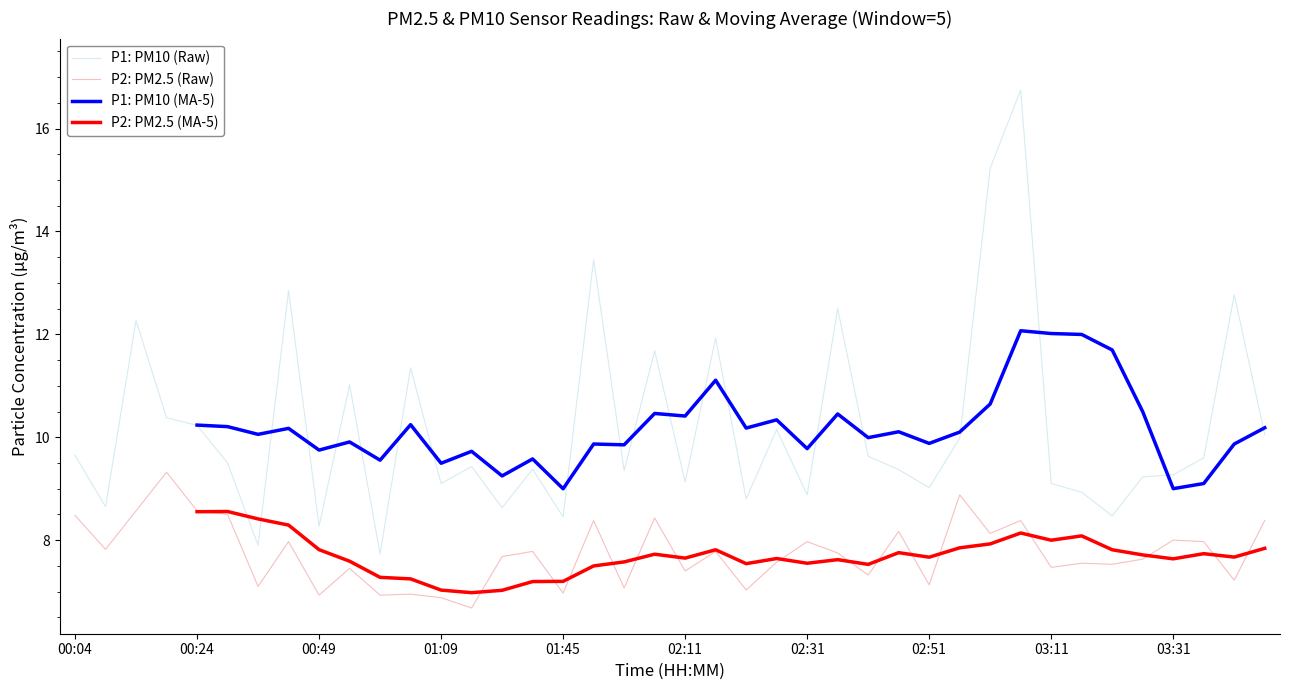

True or false: P2: PM2.5 (Raw) and P1: PM10 (Raw) cross at least once.

False